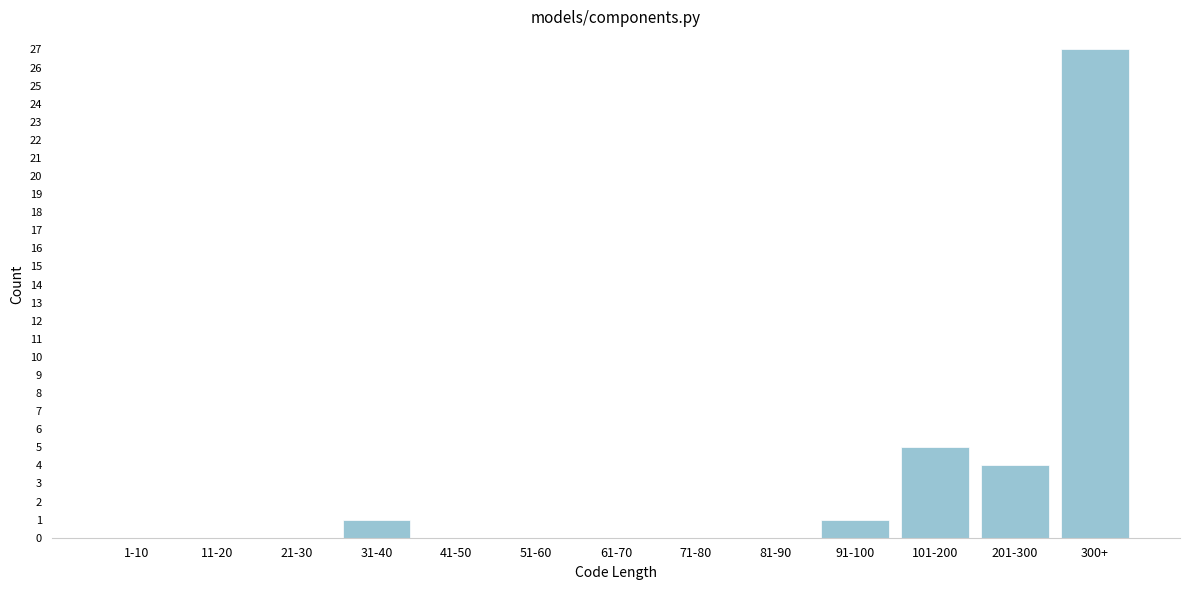

Reading right to left, transcribe all the data shown in this chart.

300+=27	201-300=4	101-200=5	91-100=1	81-90=0	71-80=0	61-70=0	51-60=0	41-50=0	31-40=1	21-30=0	11-20=0	1-10=0